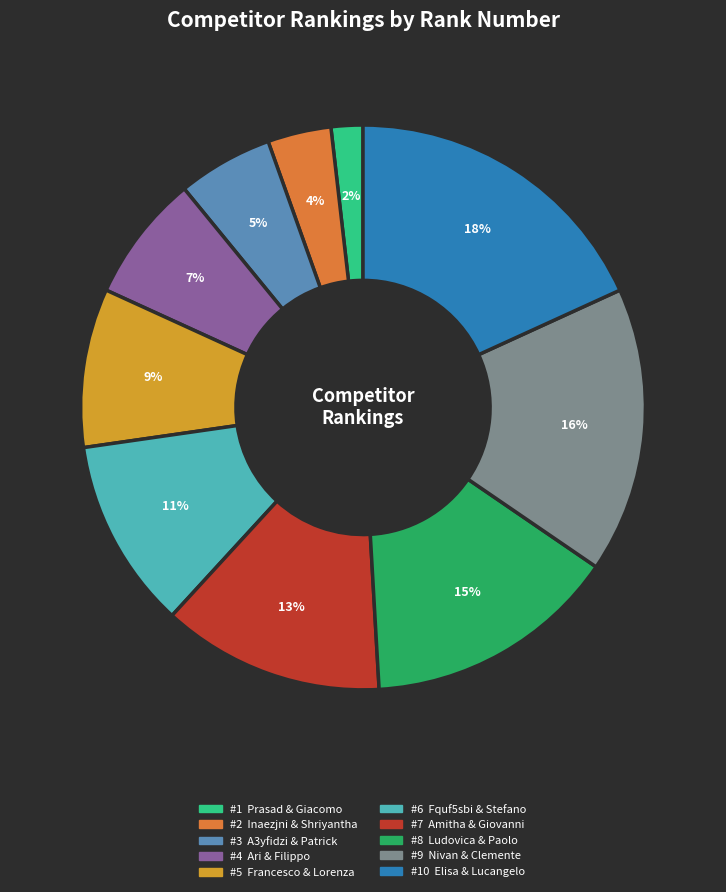

Does any single category account for the majority?

No